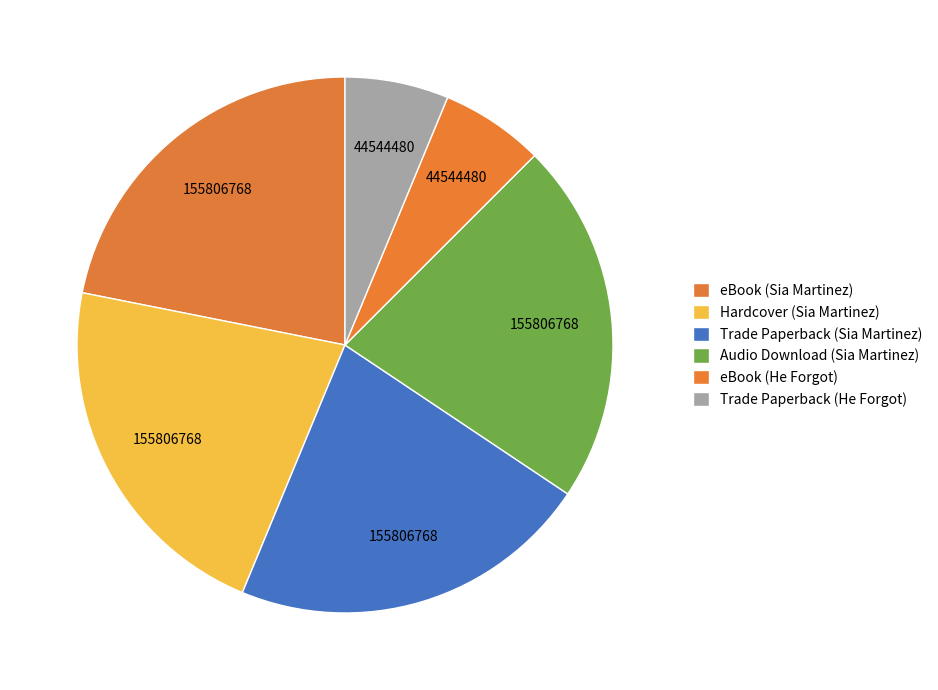

How many segments does this pie chart have?

6